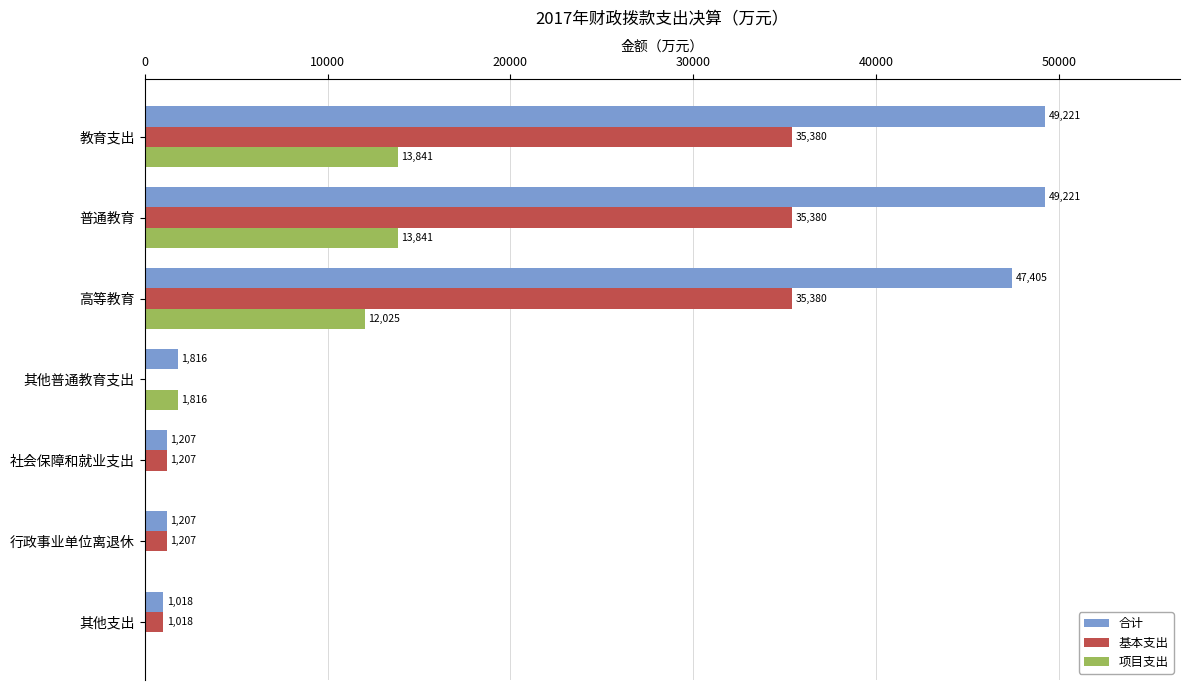

Is it true that 基本支出 equals 50616.4 at 普通教育?

False